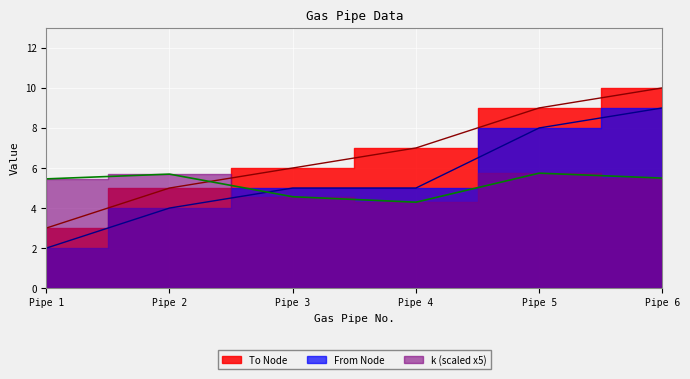

What is the average value of the To Node series?

6.7